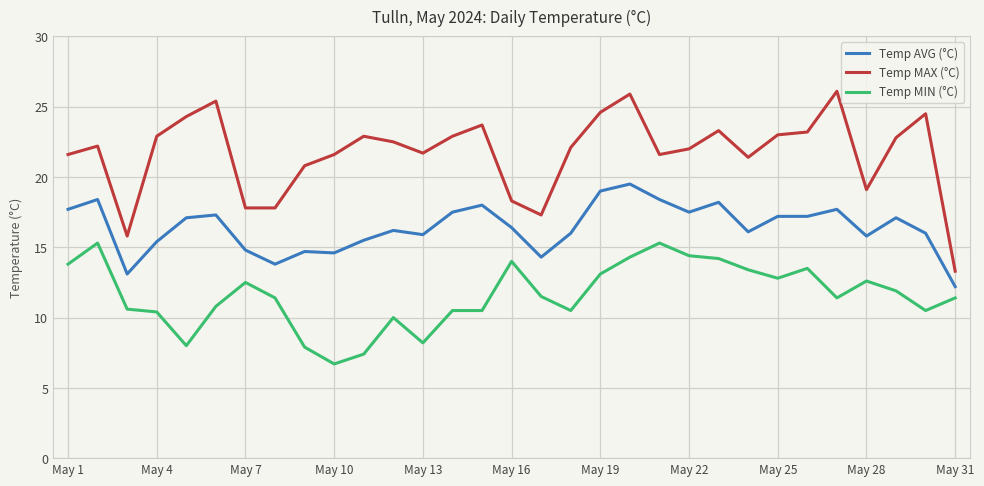

Rank the series by their maximum value, from lowest to highest.

Temp MIN (°C), Temp AVG (°C), Temp MAX (°C)